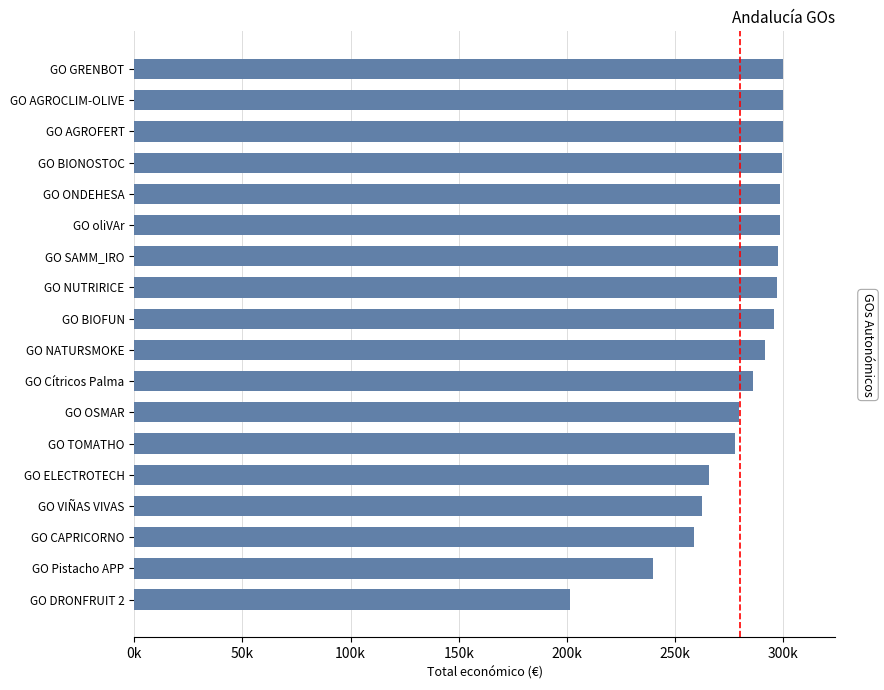

What is the difference between the maximum and minimum values?

98556